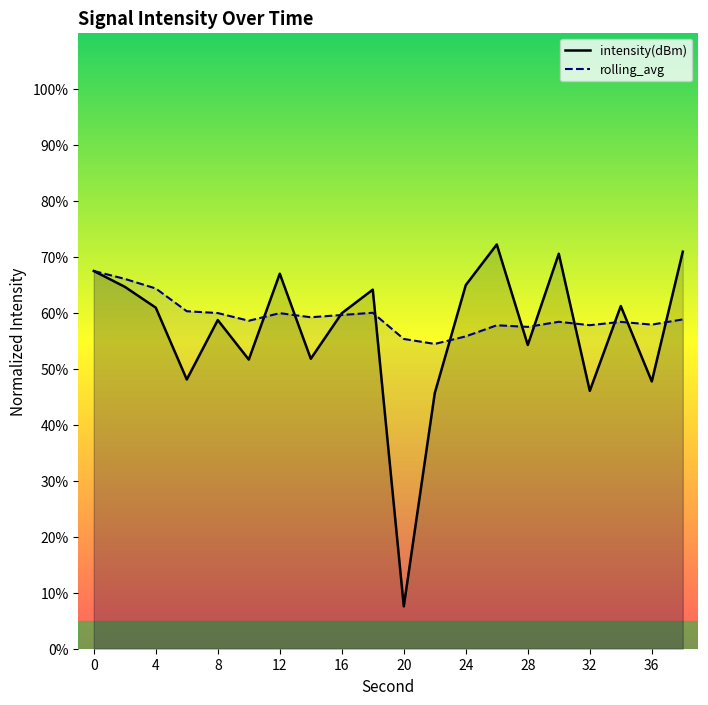

How many categories are shown in the chart?

20